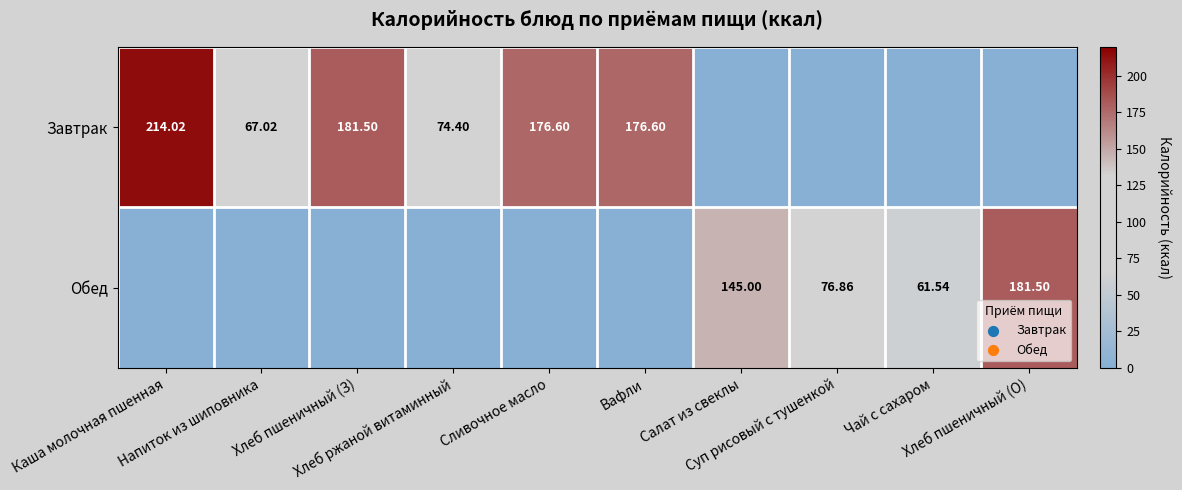

At which category does the chart reach its peak across all series?

Каша молочная пшенная